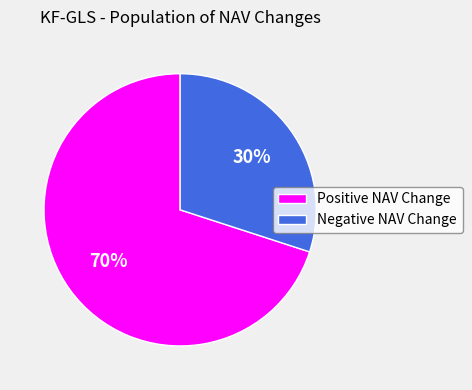

Rank the categories by value from highest to lowest.

Positive NAV Change, Negative NAV Change